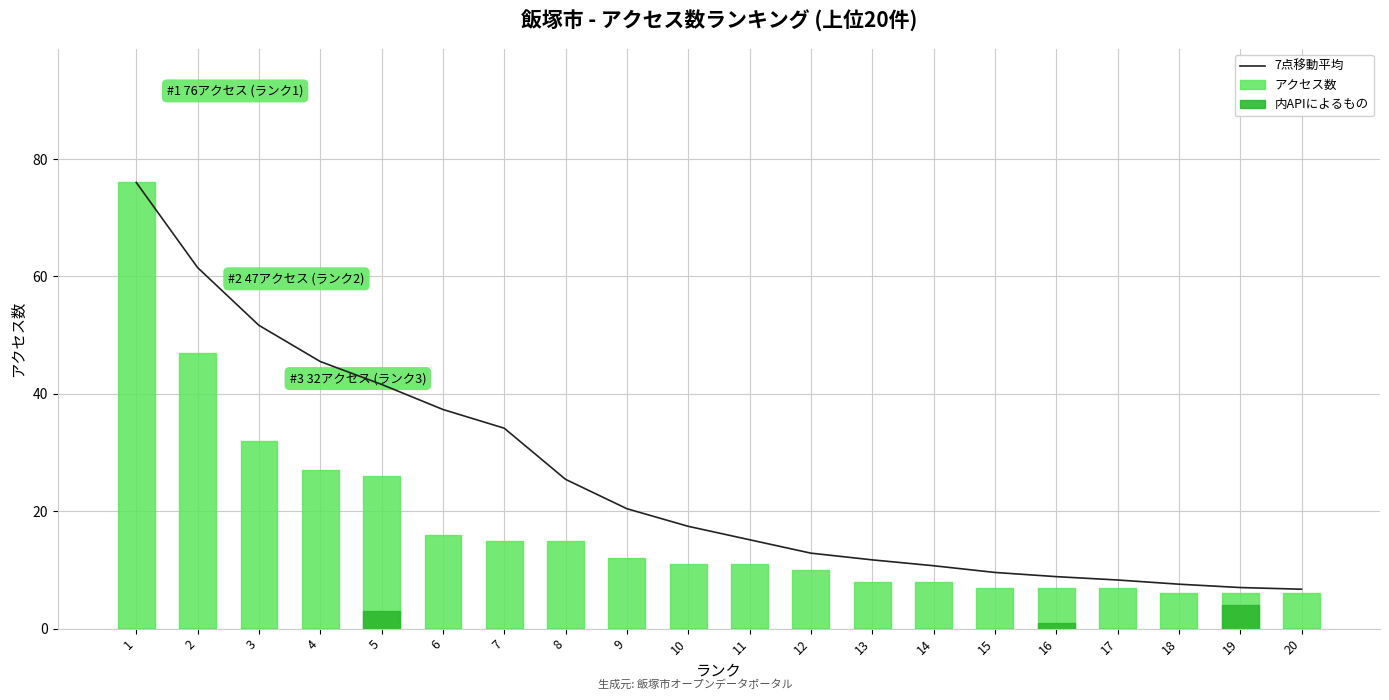

Rank the series by their maximum value, from highest to lowest.

7点移動平均, アクセス数, 内APIによるもの